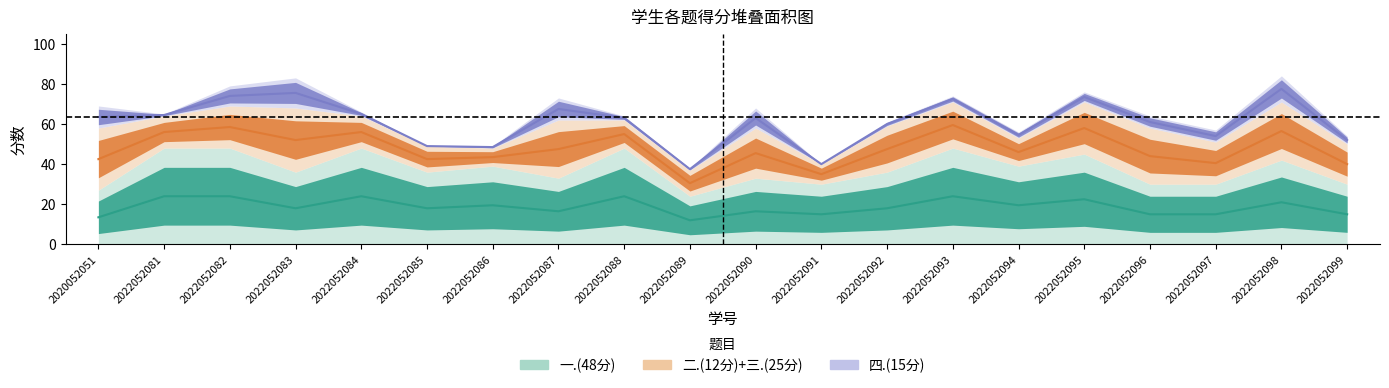

At how many categories does at least one series exceed 17?

20